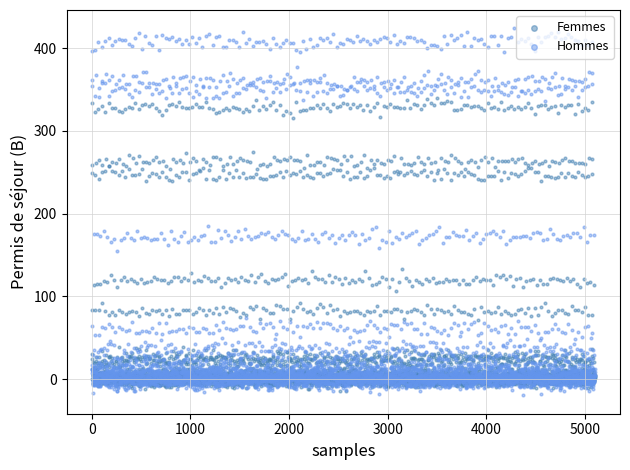

Which series has the largest Y range (max minus min)?

Hommes